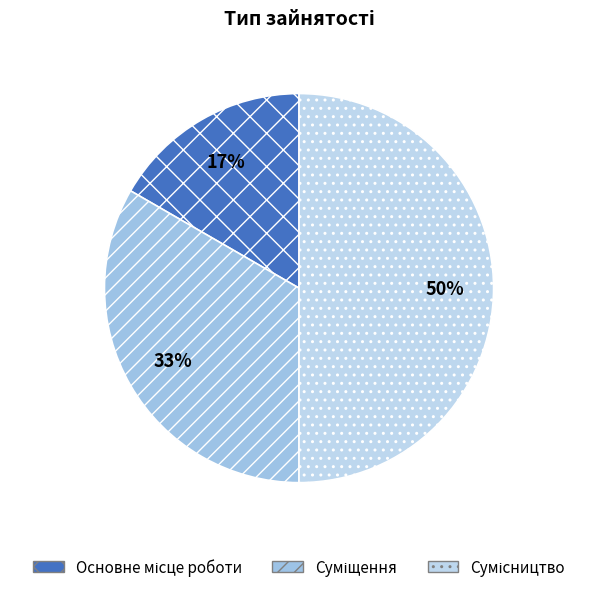

How many slices are in this pie chart?

3